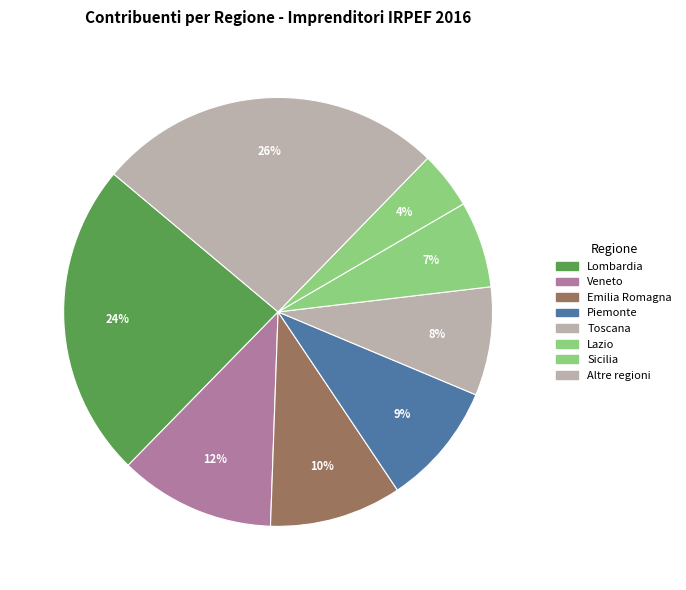

How many segments does this pie chart have?

8